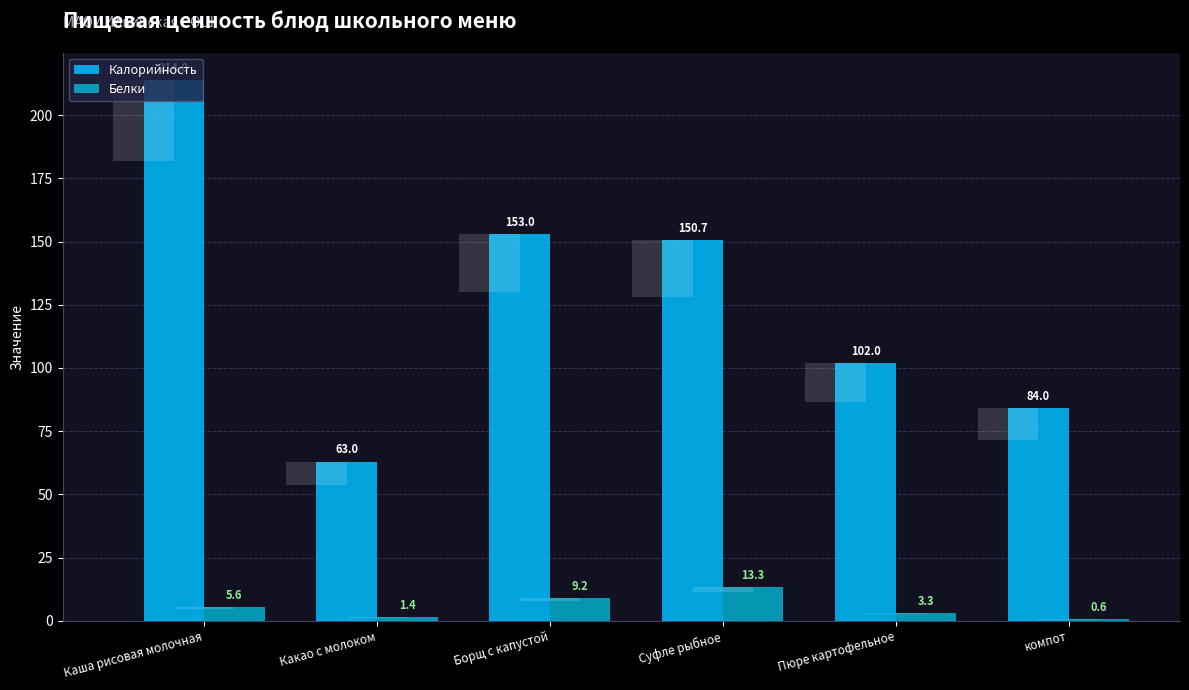

Which has a higher value, Борщ с капустой or Пюре картофельное?

Борщ с капустой